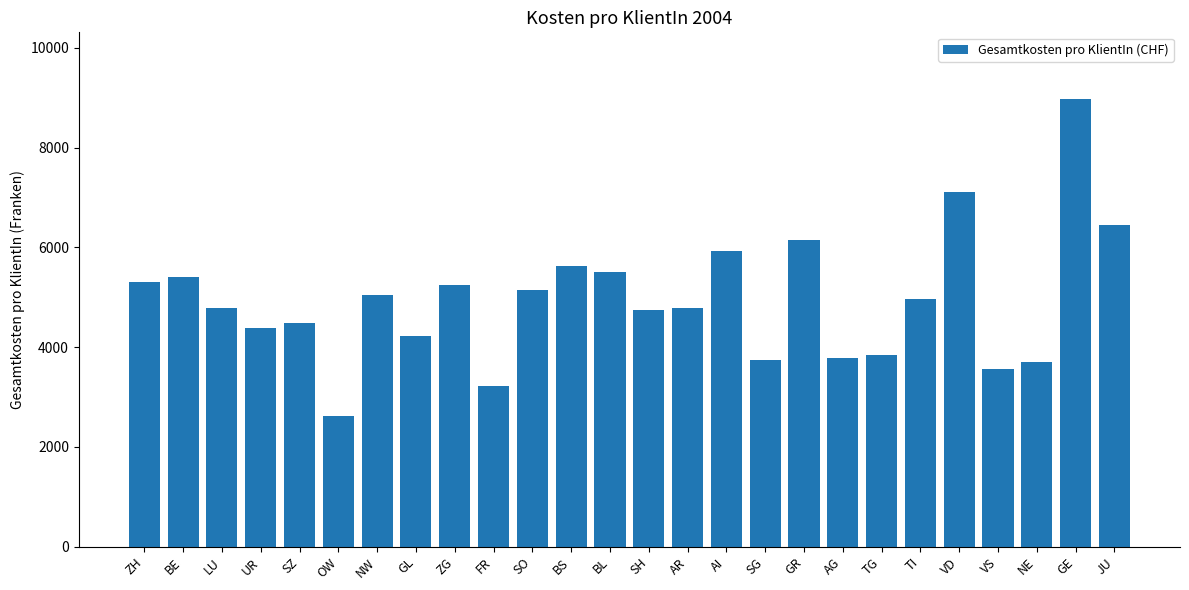

What is the value of the 2nd bar from the left?

5396